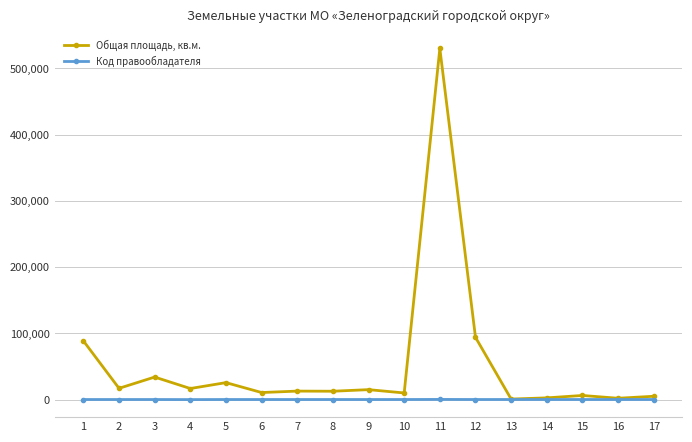

What is the average value of the Код правообладателя series?

105